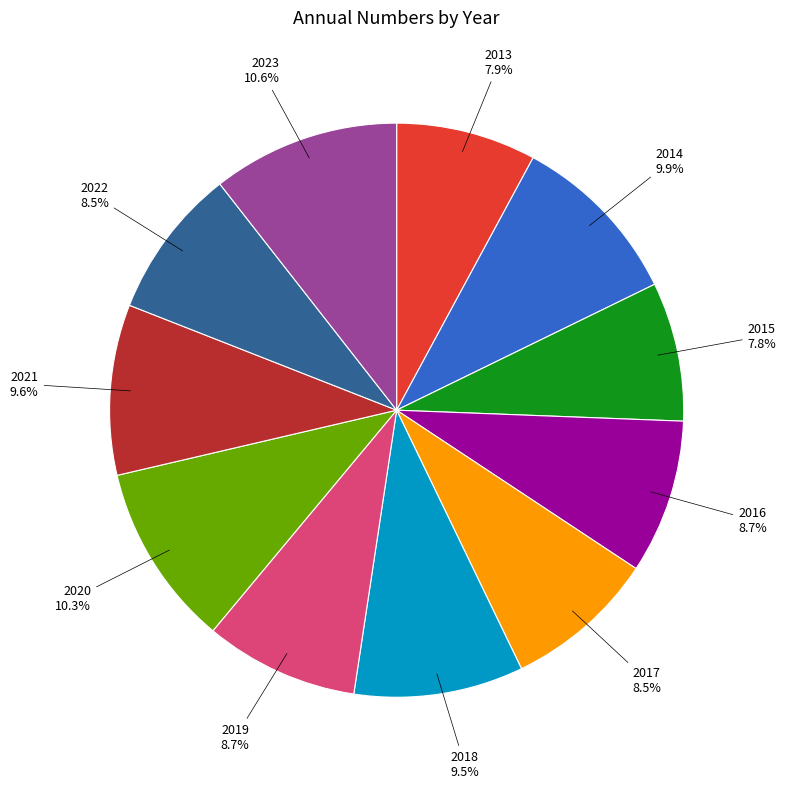

To the nearest percent, what is the difference between the 2019 and 2020 slice percentages?

2%